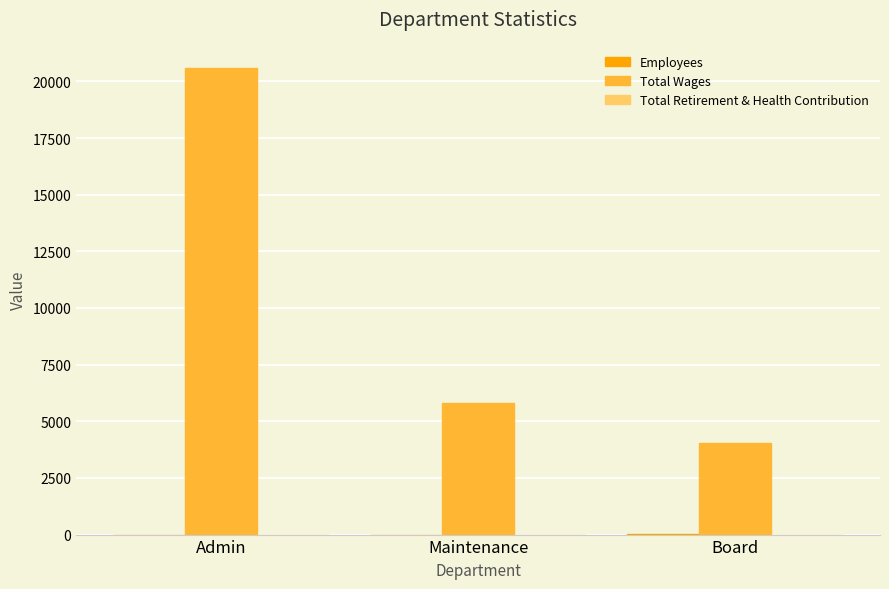

The value of Total Wages at Admin is 20601. True or false?

True